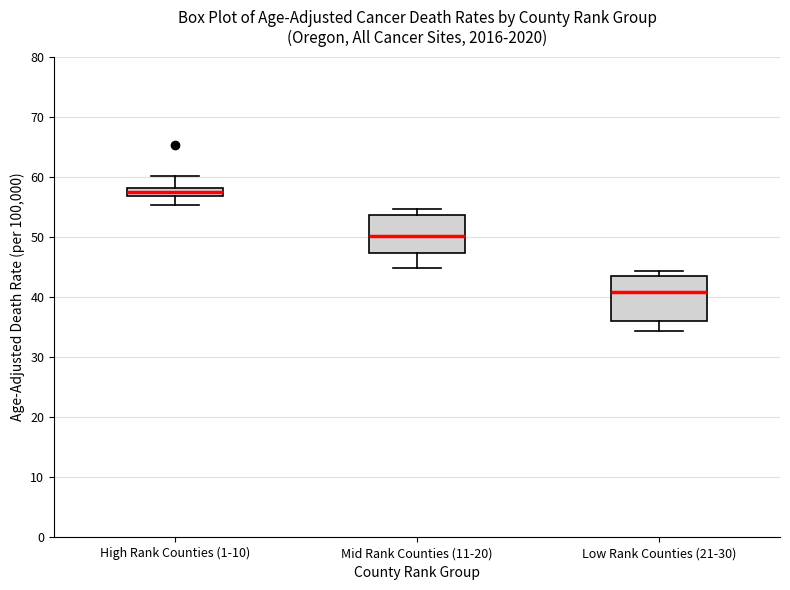

Where does the median line of the box for Low Rank Counties (21-30) sit on the y-axis? The values are not printed on the chart, so give them approximately, as read against the axis.

41